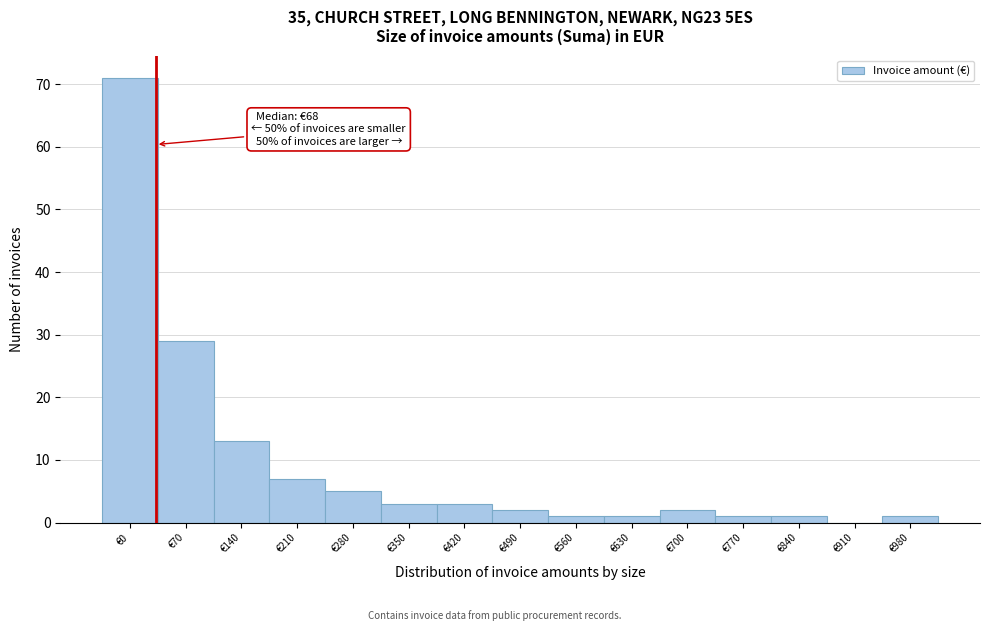

Reading left to right, extract all data points from this chart.

€0=71	€70=29	€140=13	€210=7	€280=5	€350=3	€420=3	€490=2	€560=1	€630=1	€700=2	€770=1	€840=1	€910=0	€980=1